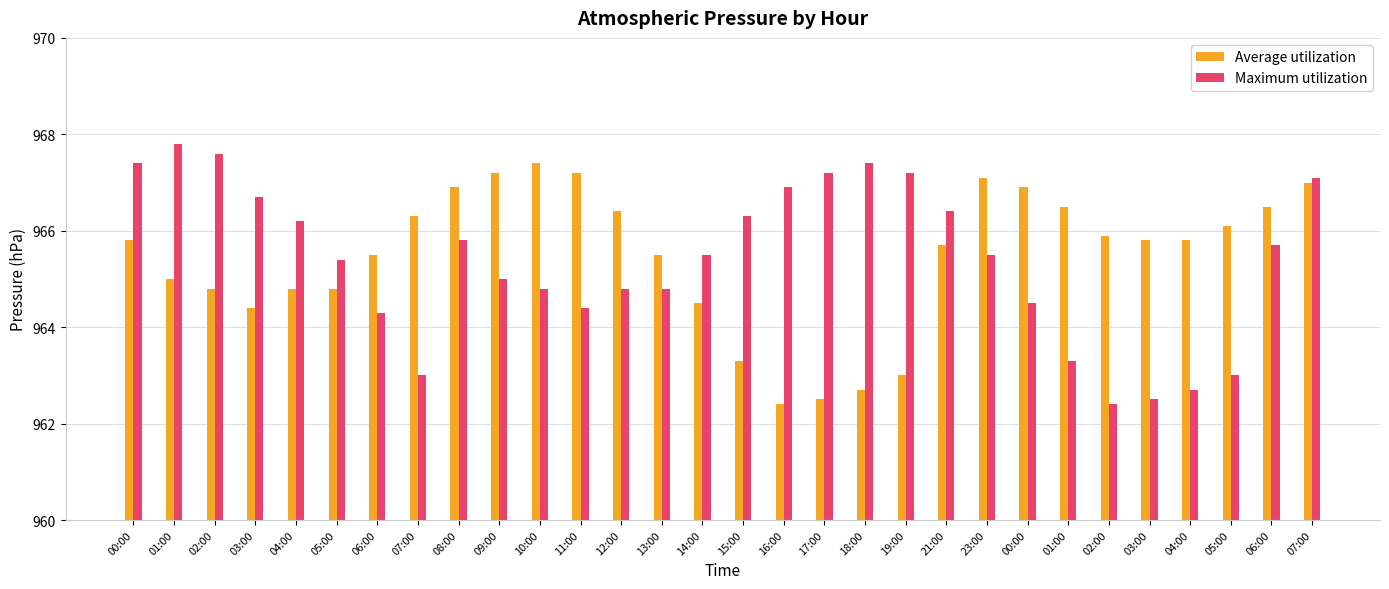

What is the minimum value for Average utilization?

962.4